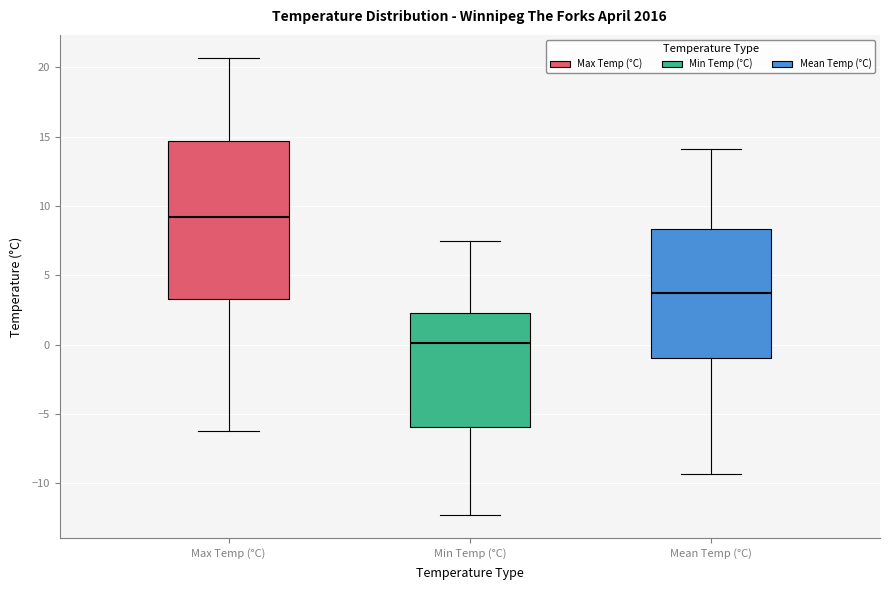

Comparing the boxes themselves (not the whiskers), which one is the tallest?

Max Temp (°C)